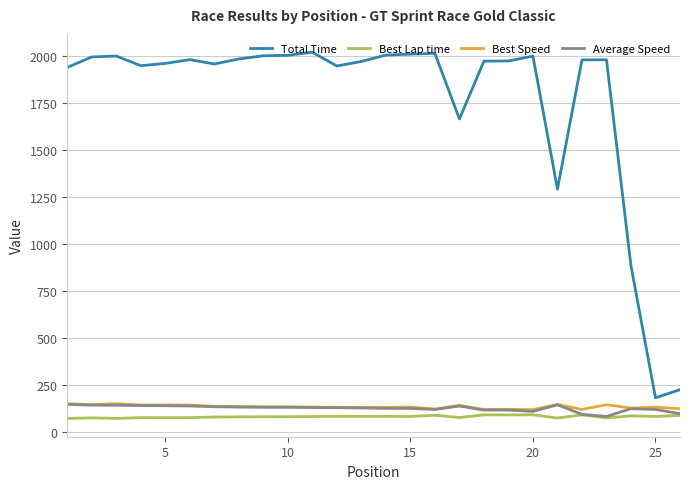

Which series has the largest total across all categories?

Total Time